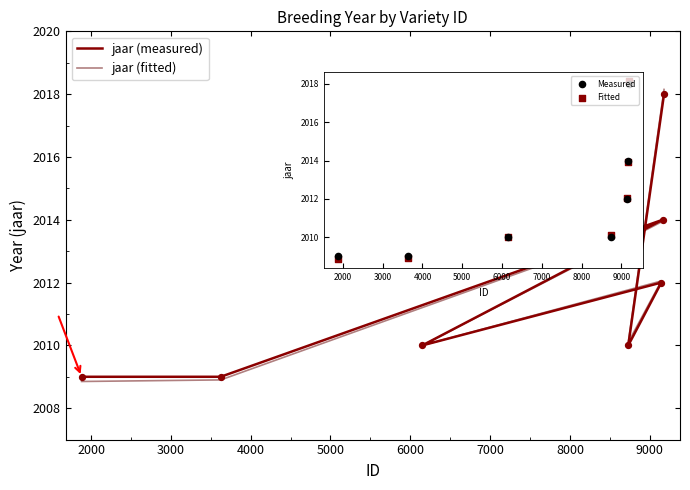

At how many categories does at least one series exceed 2017?

1